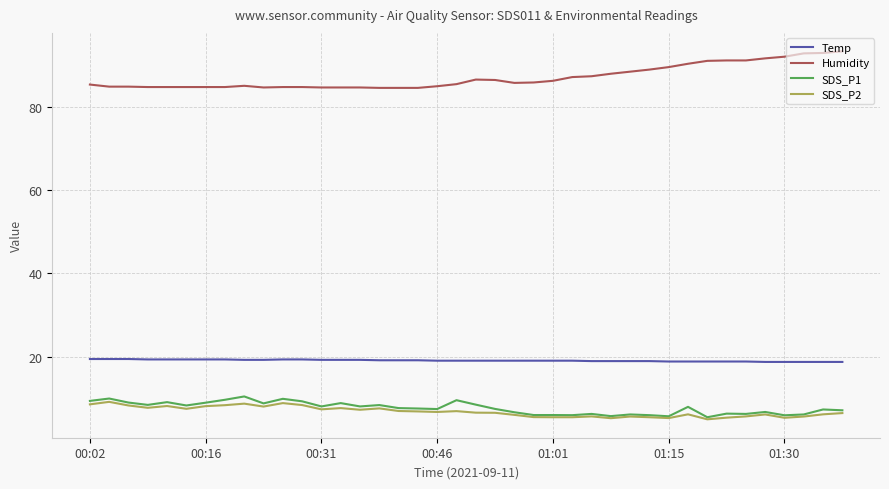

What is the greatest value displayed?

93.4